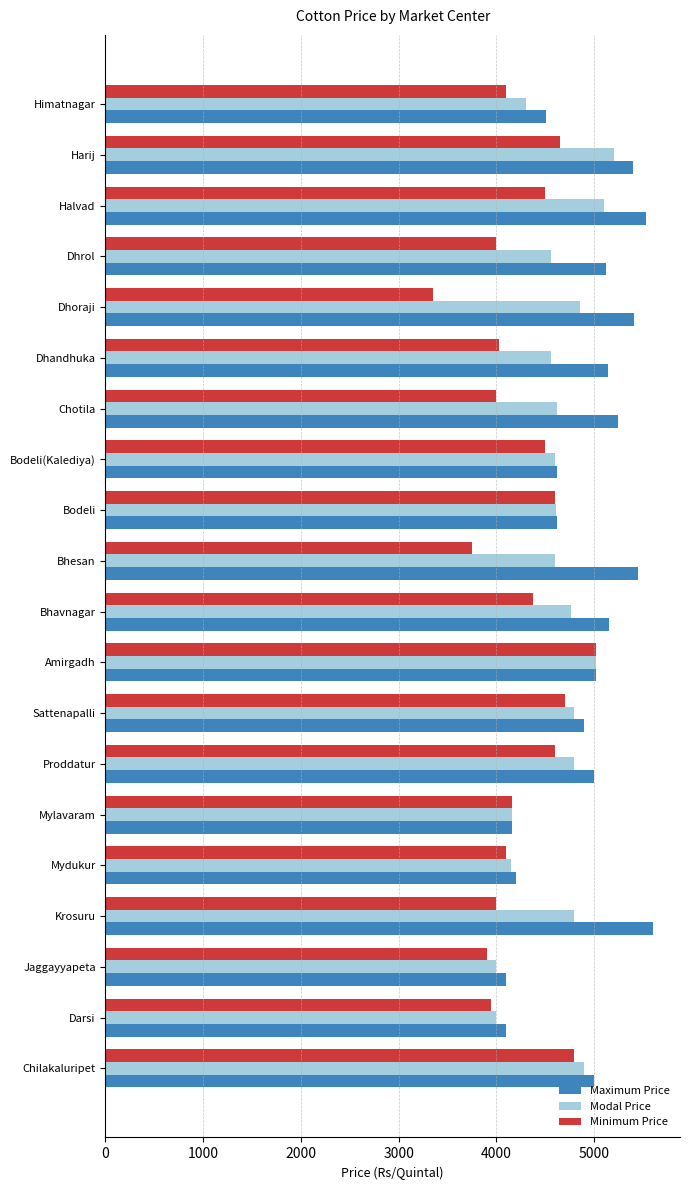

Which series has the largest total across all categories?

Maximum Price